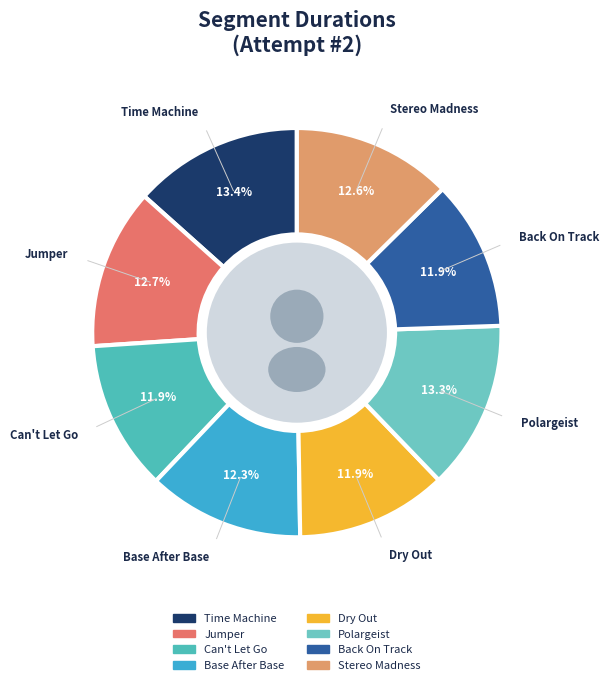

To the nearest percent, what is the difference between the Time Machine and Can't Let Go slice percentages?

2%